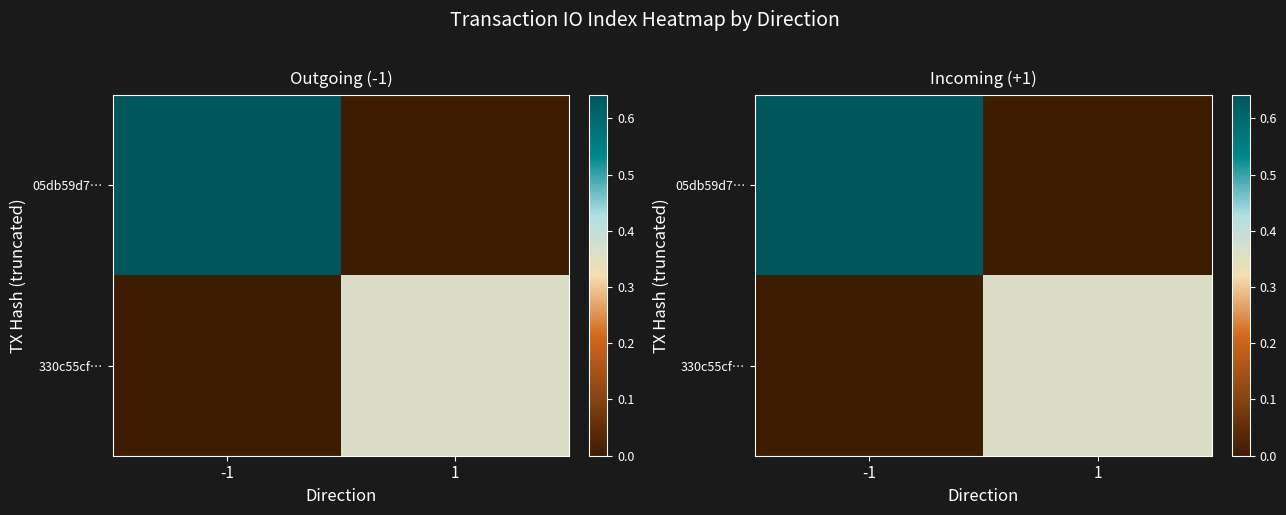

What is the maximum value shown in the chart?

0.6